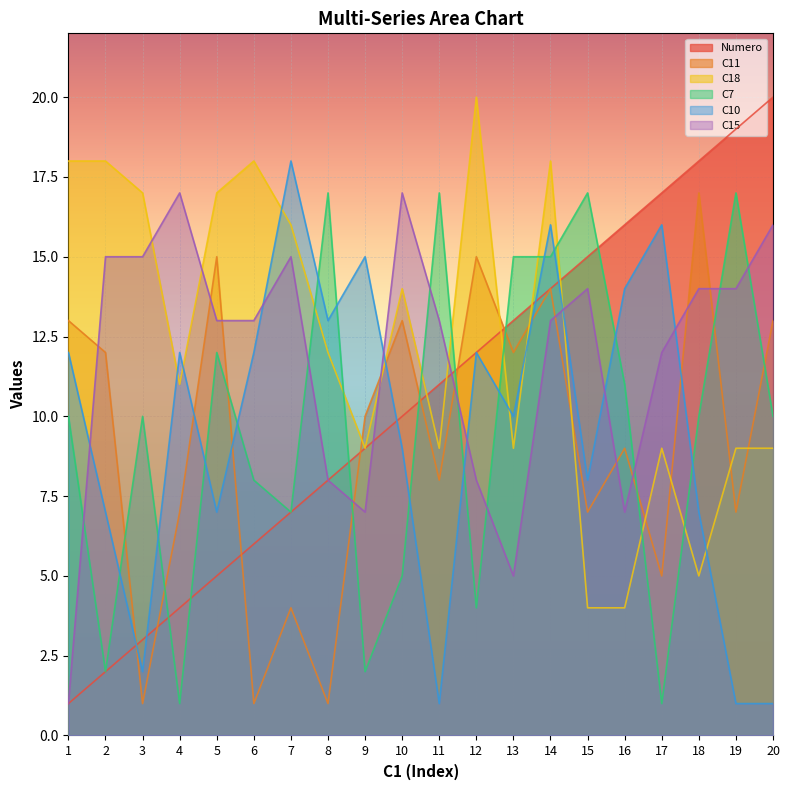

True or false: Numero has a value of 10 at 10.

True